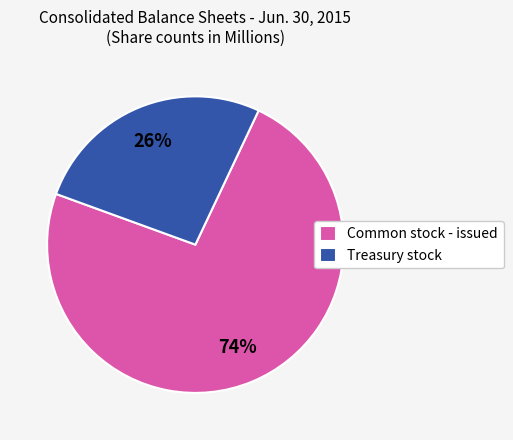

Does Treasury stock represent more than half of the total?

No